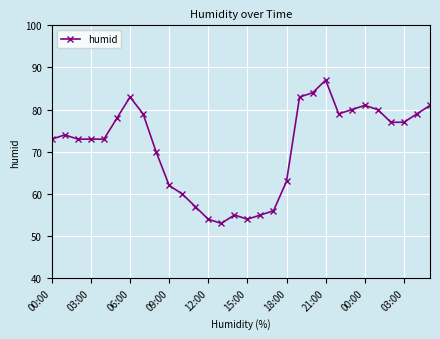

What is the difference between the maximum and minimum values?

34